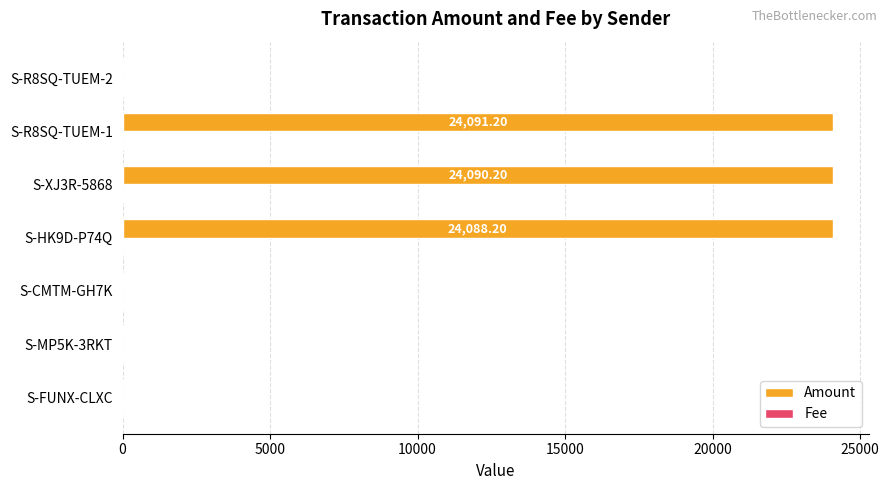

Which series changed the most between S-XJ3R-5868 and S-R8SQ-TUEM-2?

Amount